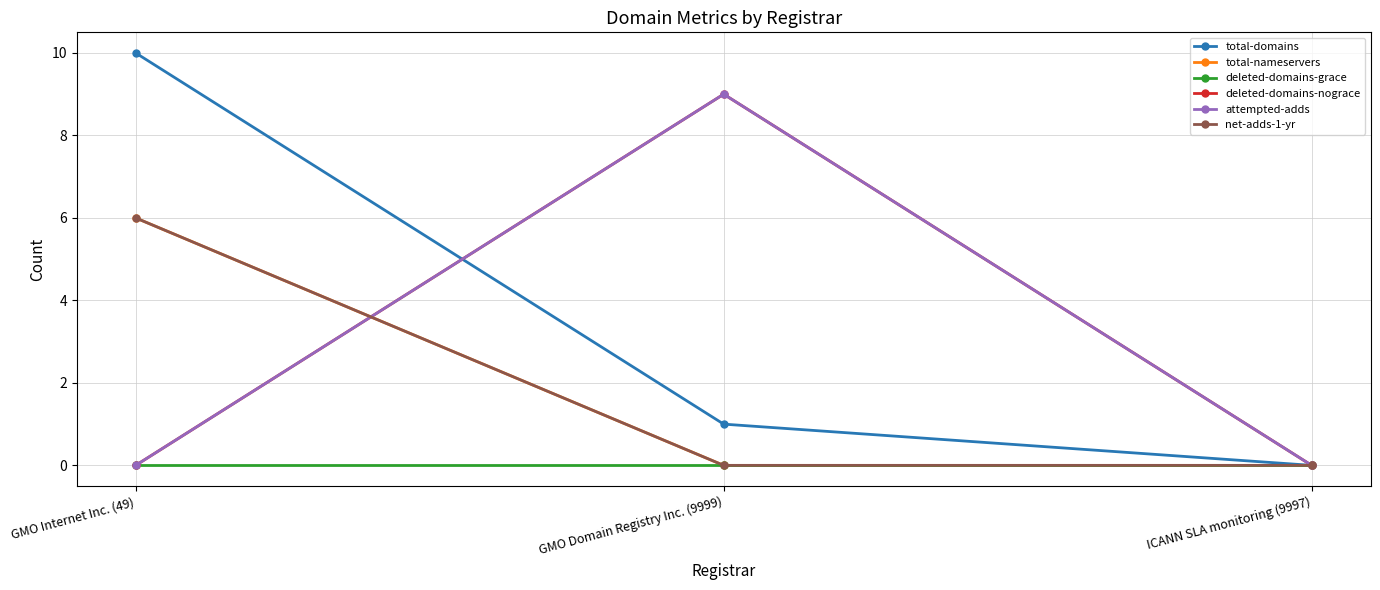

How many total-domains values are between 0 and 10?

3